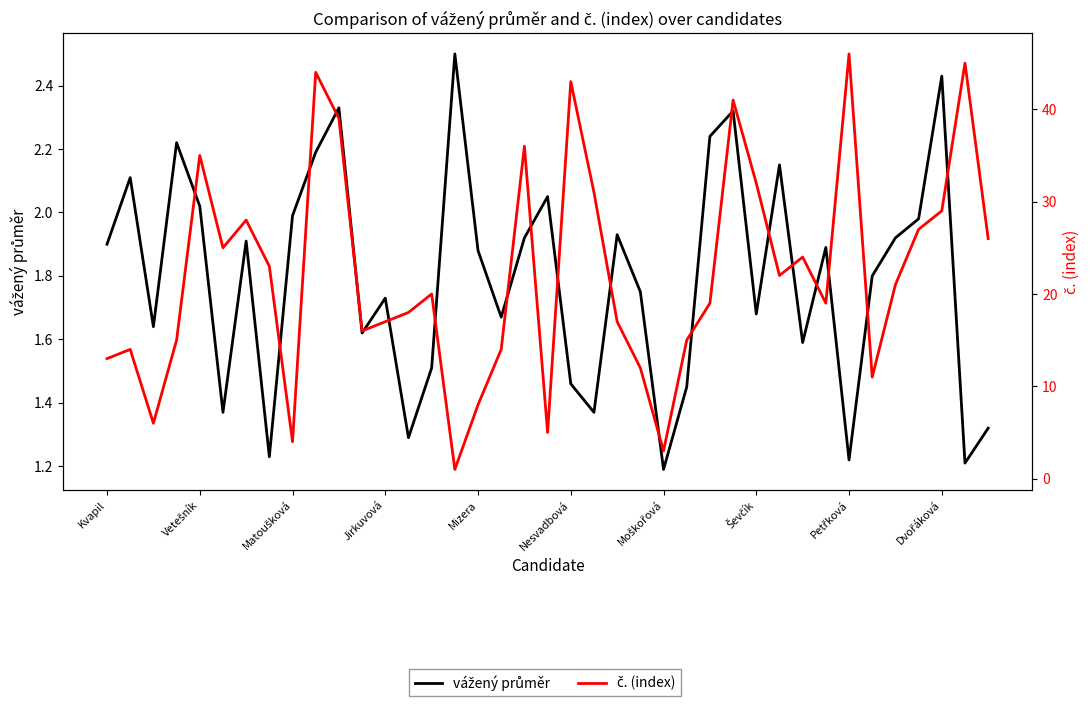

Which series ends up on top after the final intersection of vážený průměr and č. (index)?

č. (index)